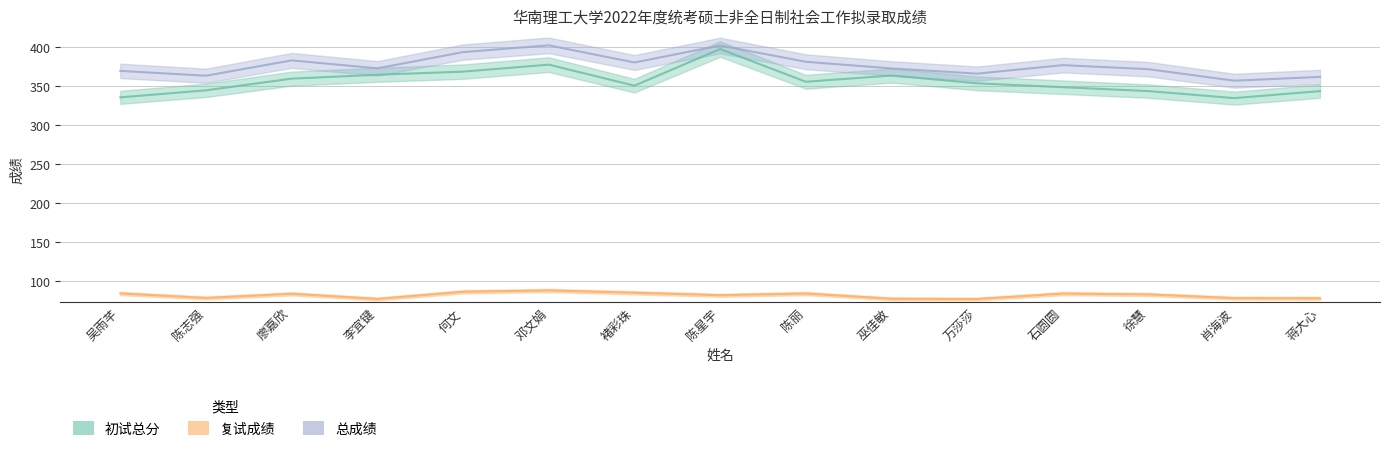

Rank the categories by 初试总分 value from highest to lowest.

陈星宇, 邓文娟, 何文, 李宜键, 巫佳敏, 廖嘉欣, 陈丽, 万莎莎, 褚彩珠, 石圆圆, 陈志强, 徐慧, 蒋大心, 吴雨芊, 肖海波